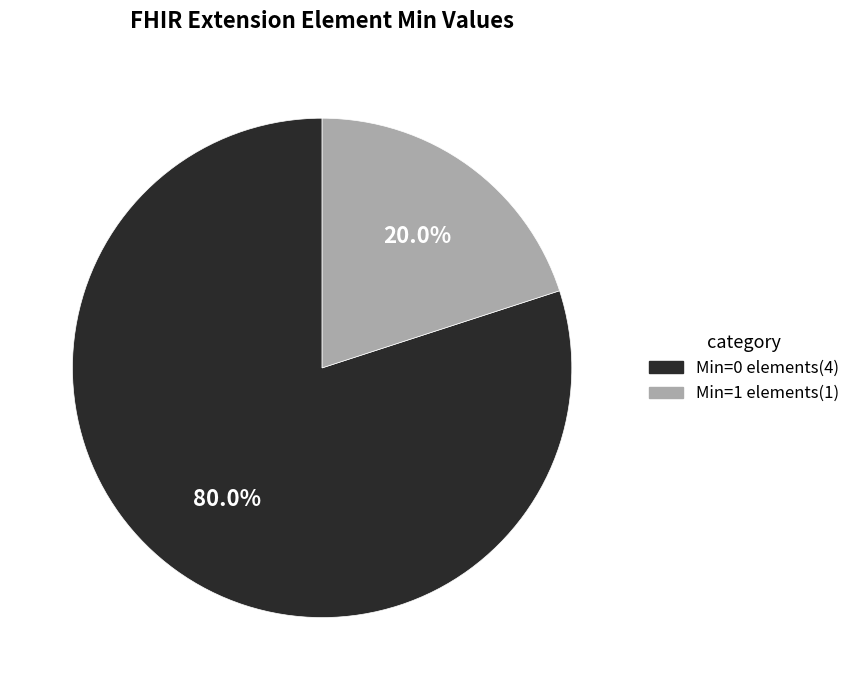

Which has a higher value, Min=1 elements(1) or Min=0 elements(4)?

Min=0 elements(4)